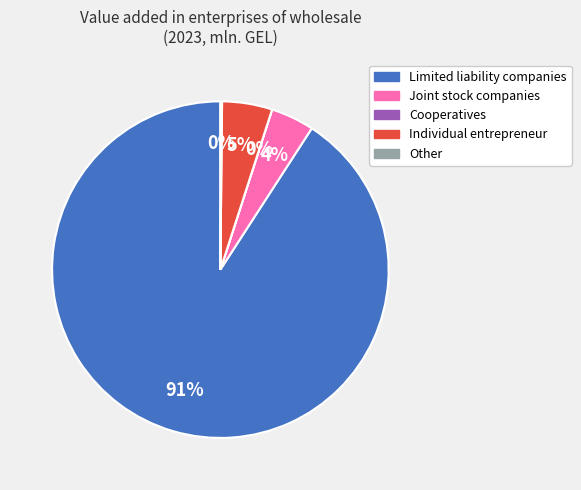

Which category has the biggest portion of the pie?

Limited liability companies